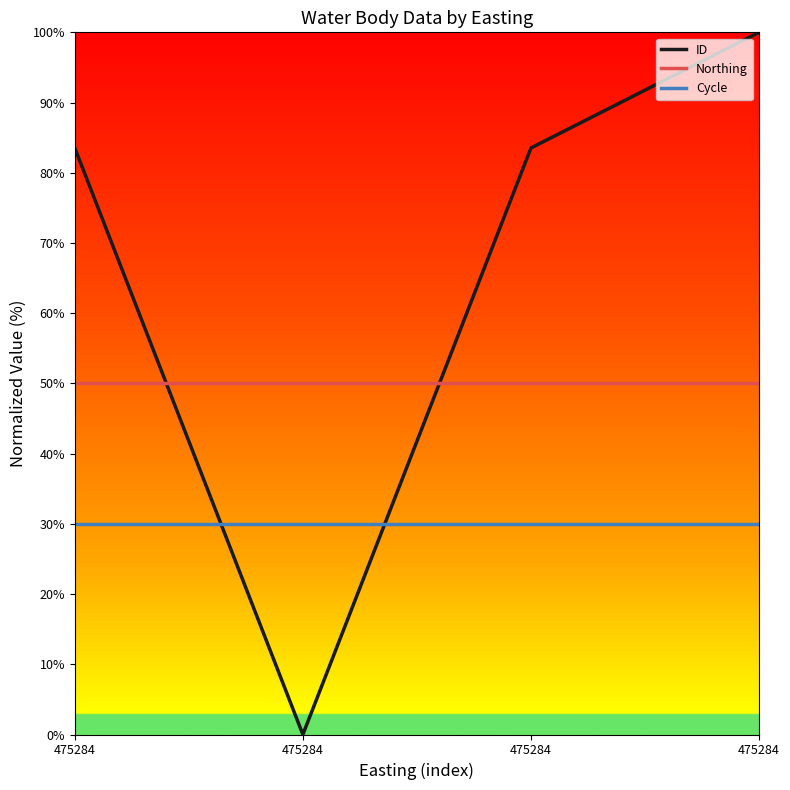

Reading left to right, list all the values displayed in this chart.

ID: 475284=83.5	475284=0.0	475284=83.5	475284=100.0
Northing: 475284=50.0	475284=50.0	475284=50.0	475284=50.0
Cycle: 475284=30.0	475284=30.0	475284=30.0	475284=30.0